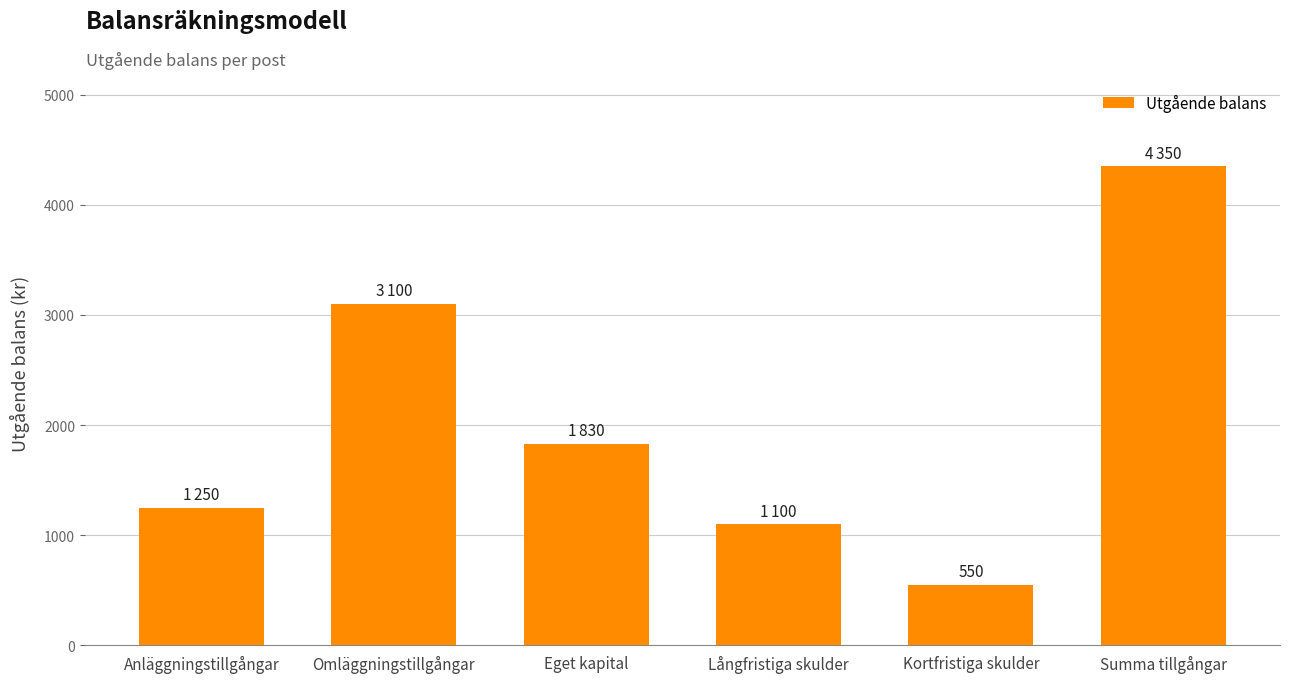

How many data points does each series have?

6